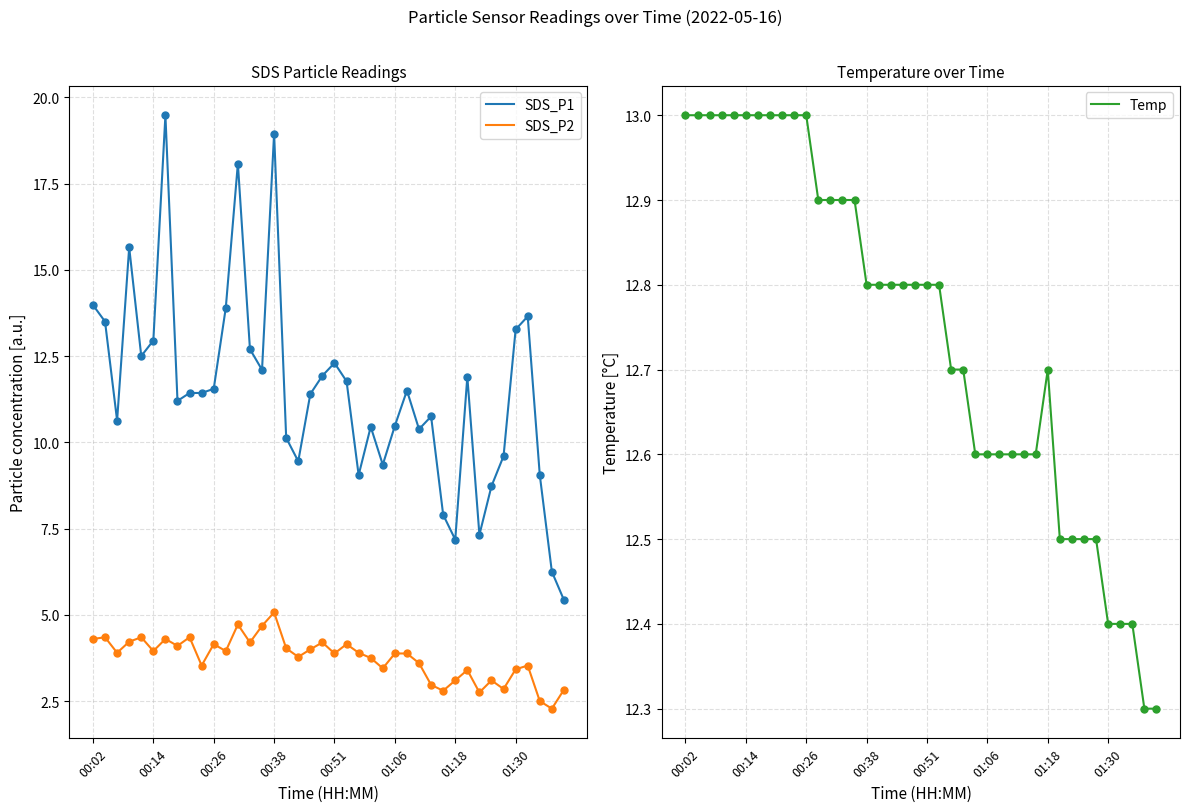

Which series contains the highest Y value?

SDS_P1